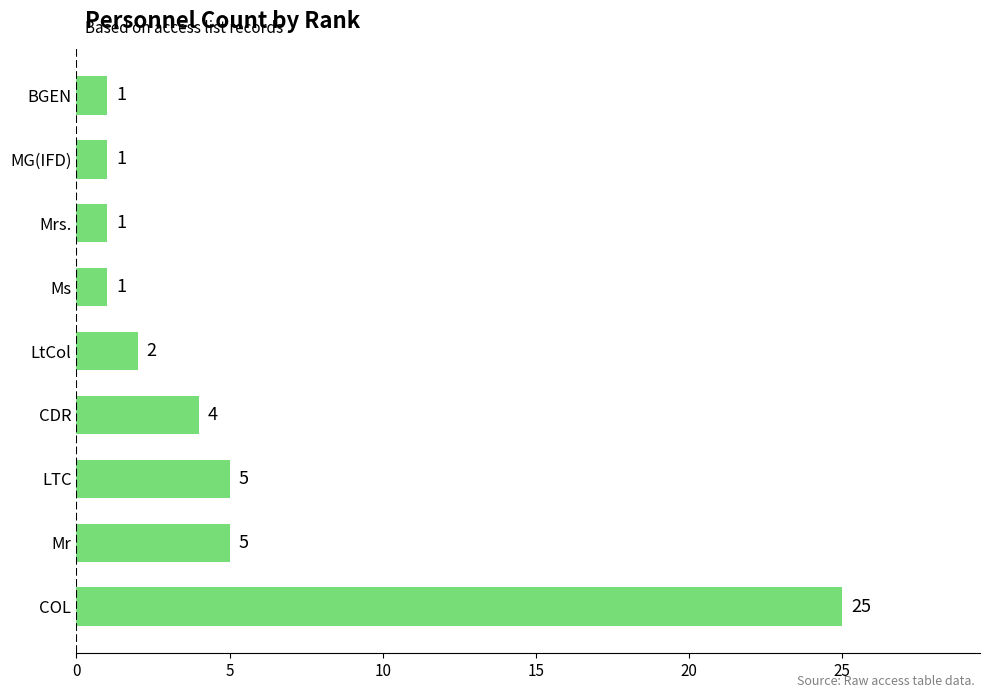

At which category does the chart reach its peak across all series?

COL